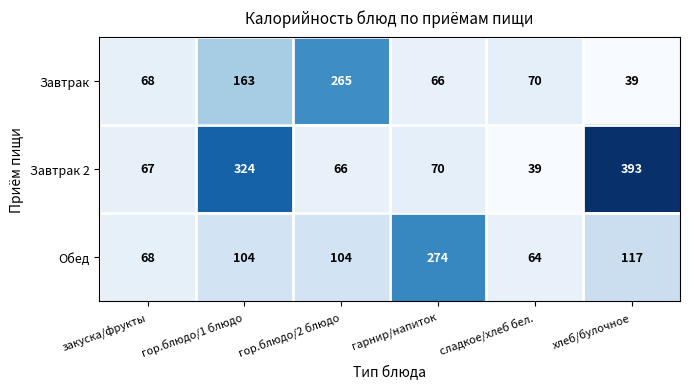

Is it true that Завтрак equals 66 at гарнир/напиток?

True